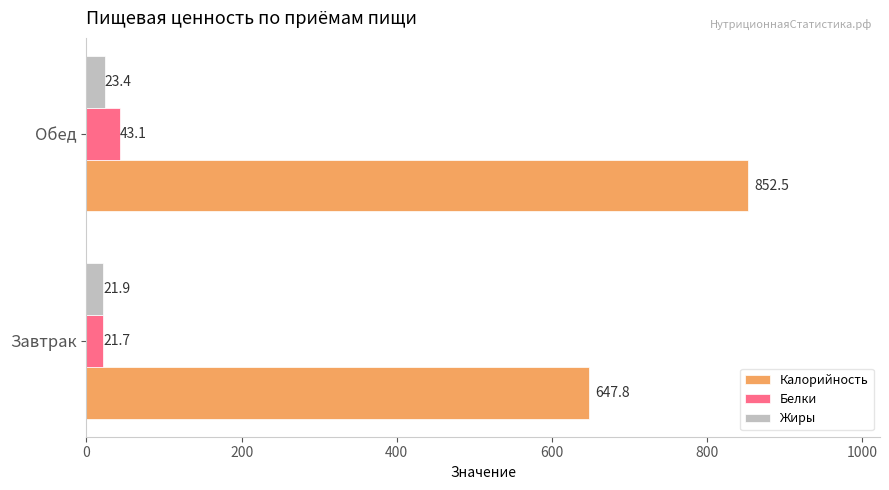

Rank the categories by Белки value from lowest to highest.

Завтрак, Обед